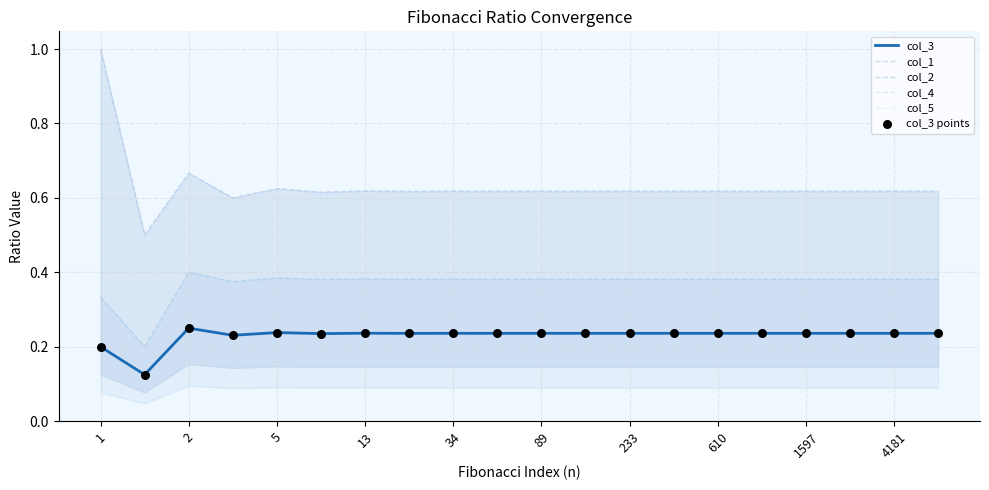

At which category is the sum across all series the highest?

1